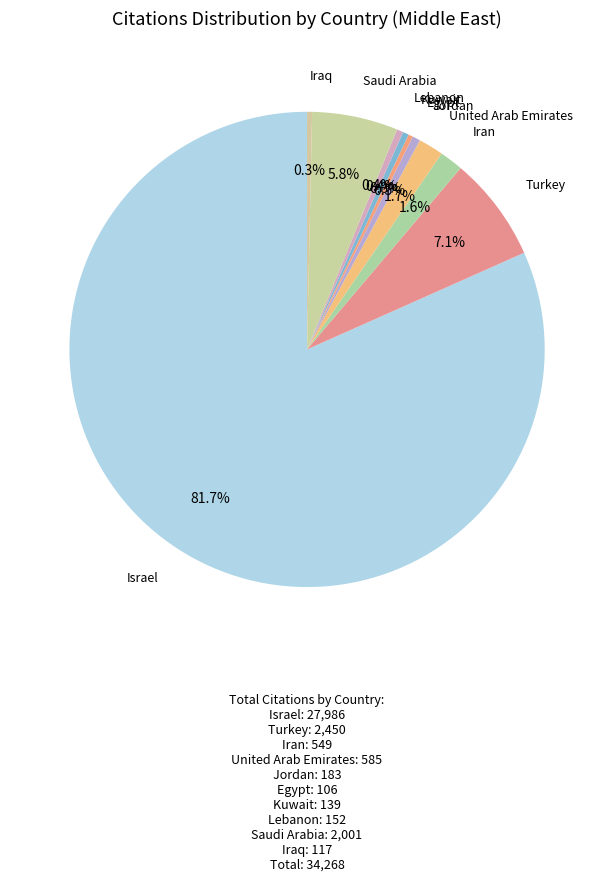

Count the number of slices in the pie.

10